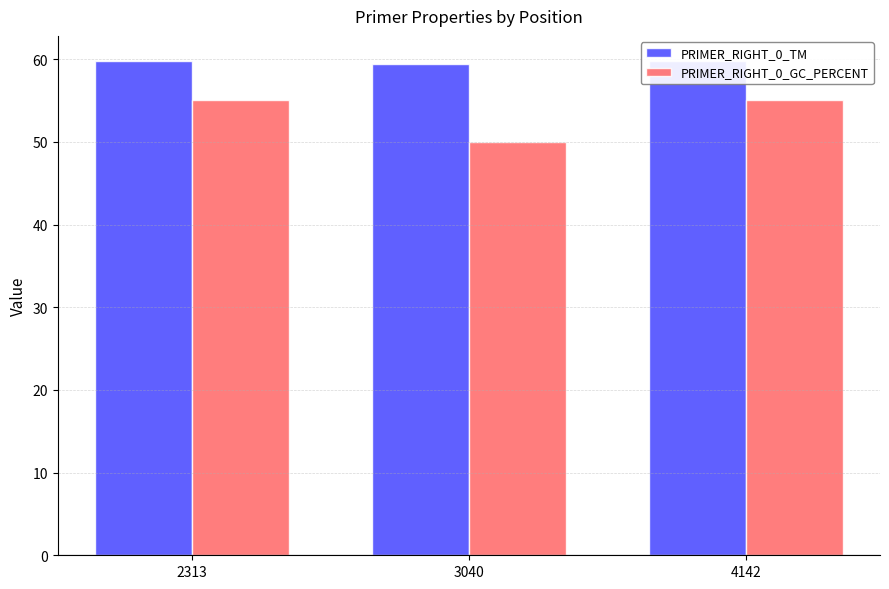

Between 4142 and 2313, which is larger?

4142